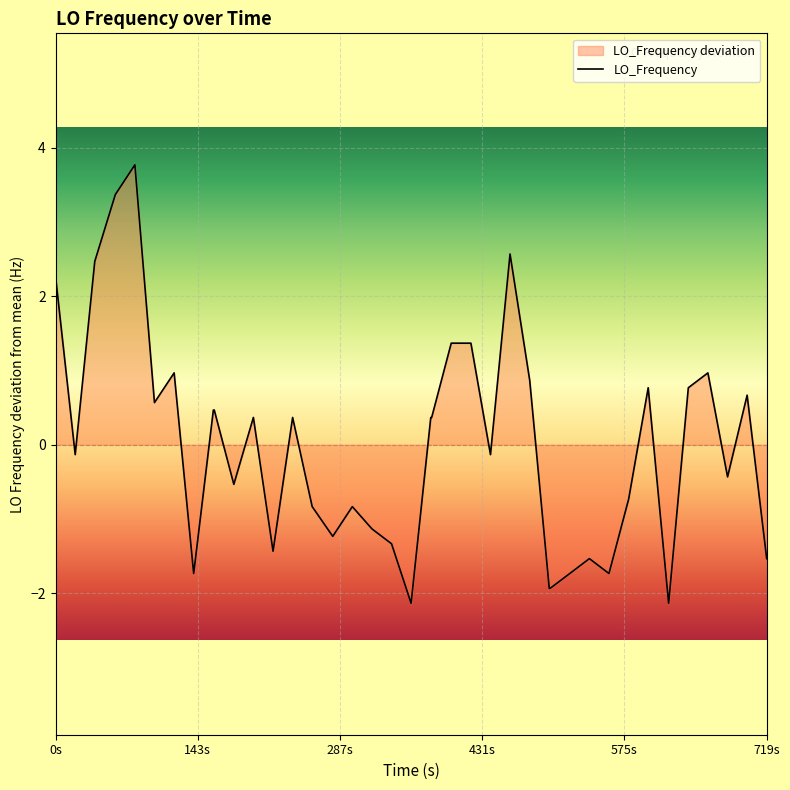

Reading right to left, transcribe all the data shown in this chart.

-1.5	0.7	-0.4	1.0	0.8	-2.1	0.8	-0.7	-1.7	-1.5	-1.7	-1.9	-1.9	0.9	2.6	-0.1	1.4	1.4	0.4	0.4	-2.1	-1.3	-1.1	-0.8	-1.2	-0.8	0.4	-1.4	0.4	-0.5	0.5	0.5	-1.7	1.0	0.6	3.8	3.4	2.5	-0.1	2.3